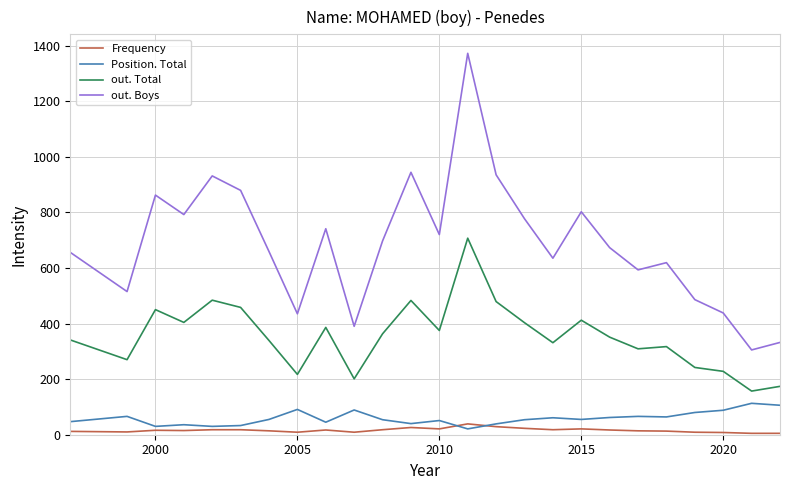

Which series has the largest range (max minus min)?

out. Boys